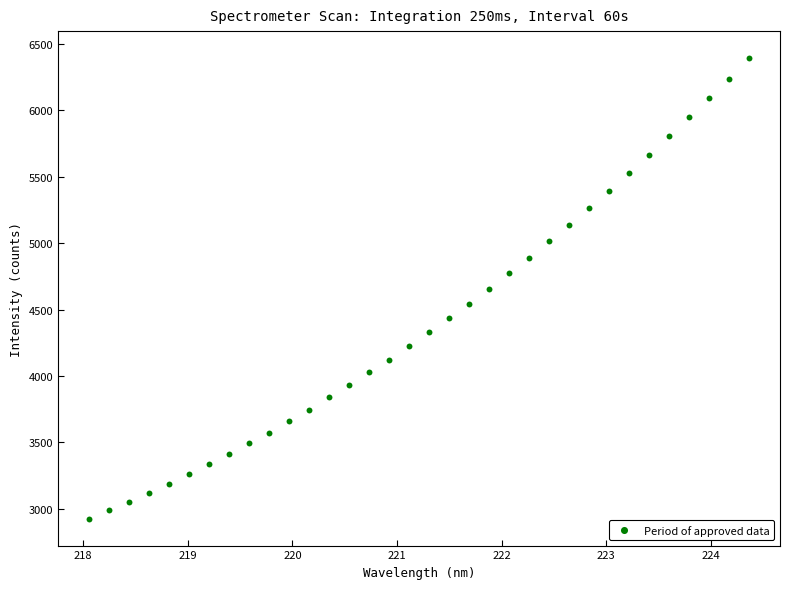

What is the range of Y values (max minus min)?

3473.1